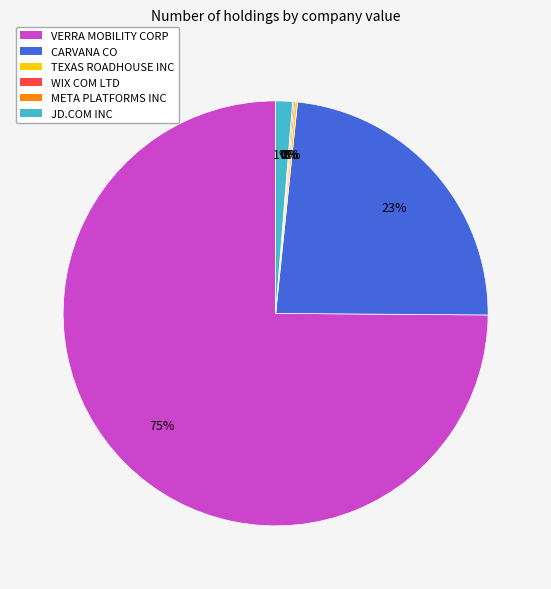

What is the majority slice?

VERRA MOBILITY CORP